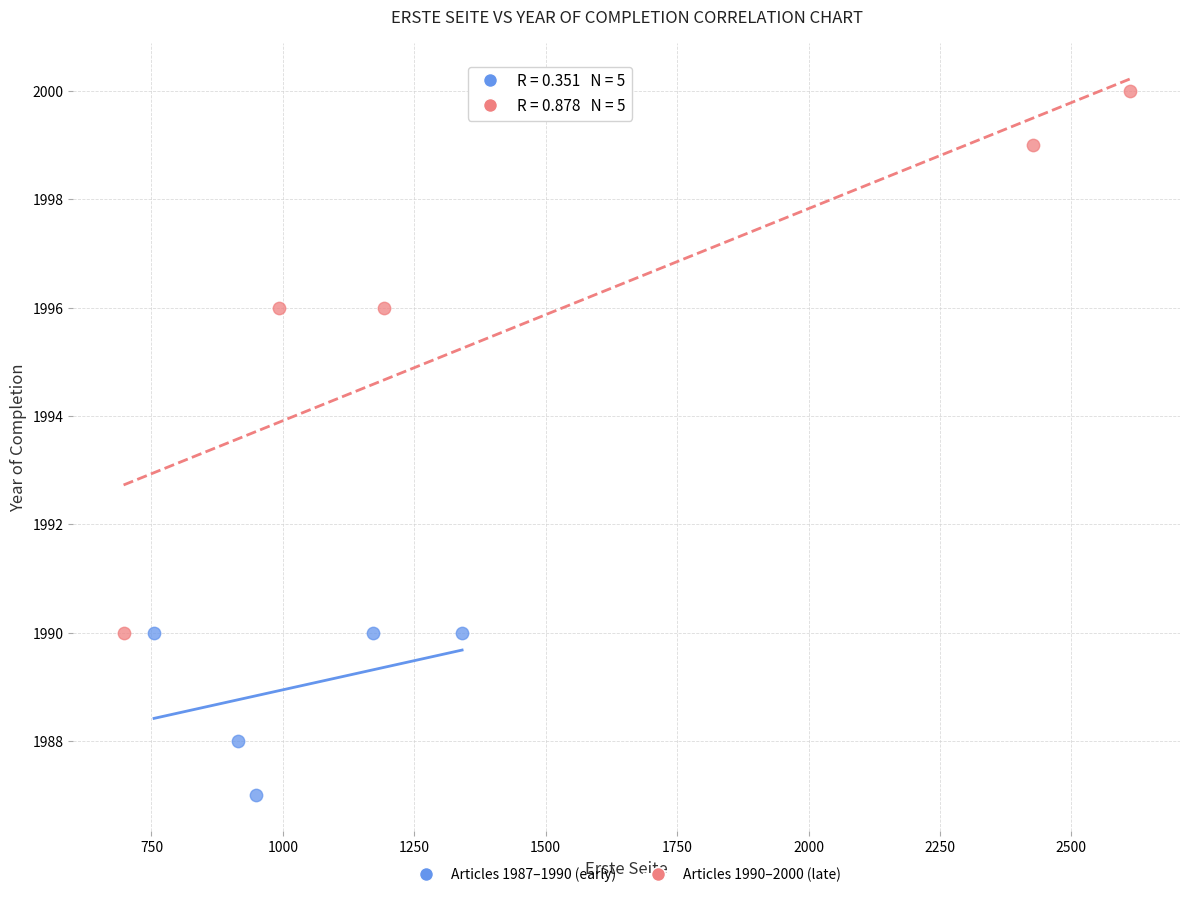

What are all the series names shown in the legend?

Articles 1987–1990 (early), Articles 1990–2000 (late)